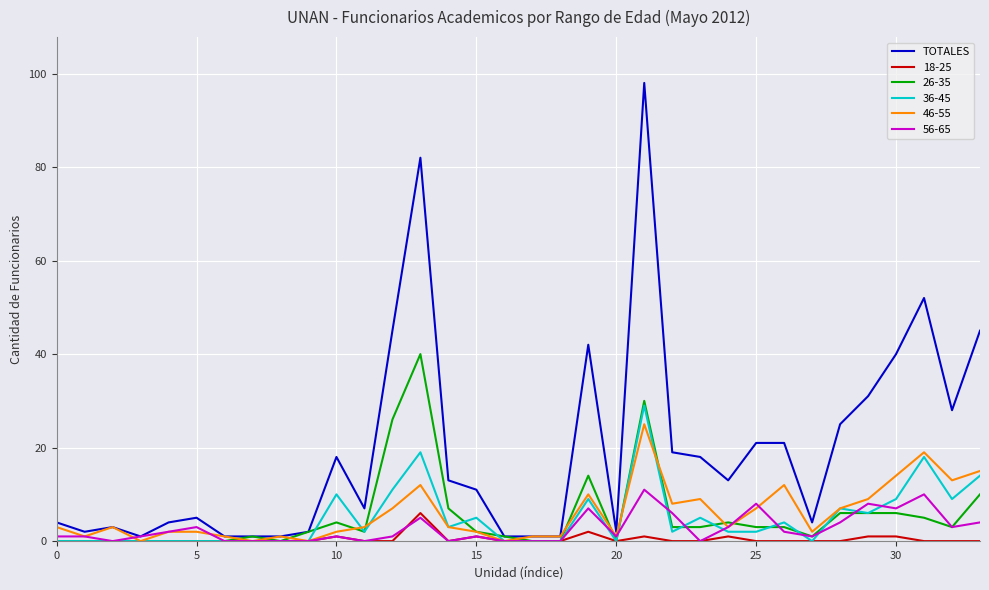

What is the highest value of the 36-45 series?

29